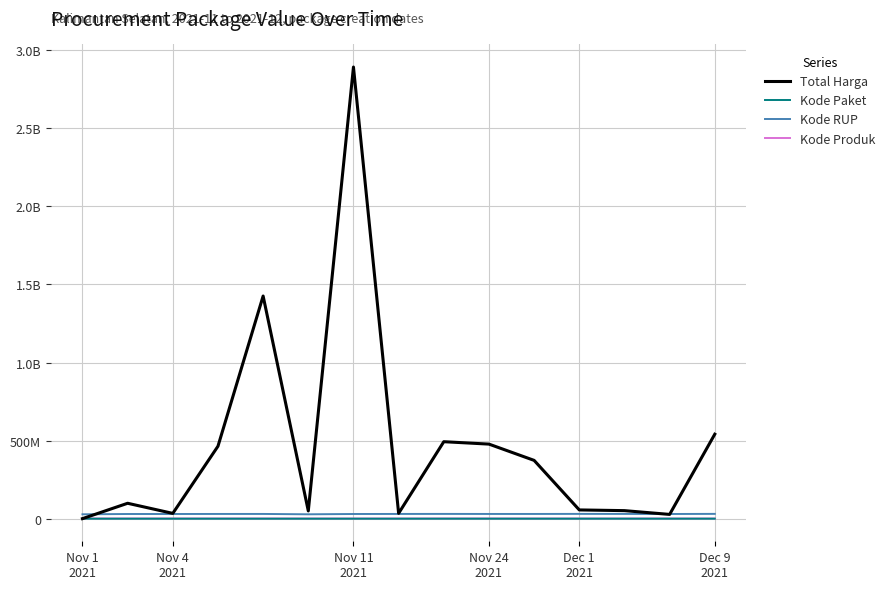

What are all the series names shown in the legend?

Total Harga, Kode Paket, Kode RUP, Kode Produk